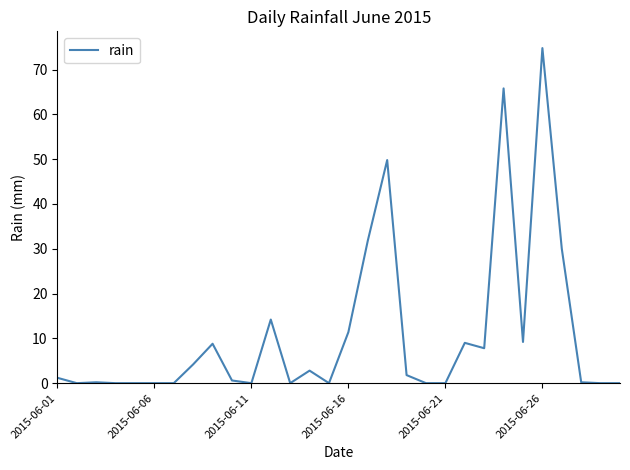

What is the greatest value displayed?

74.8